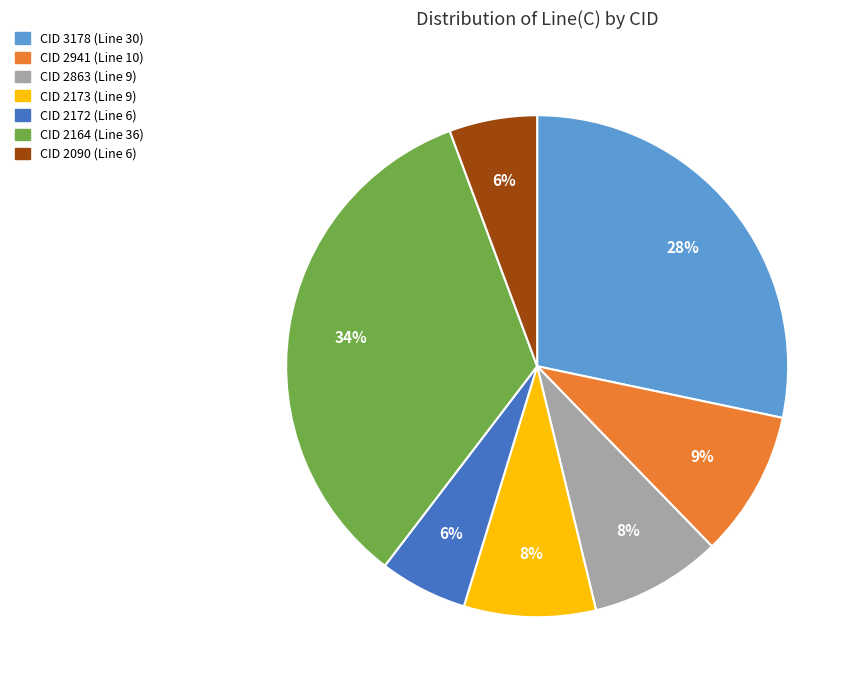

How many segments does this pie chart have?

7